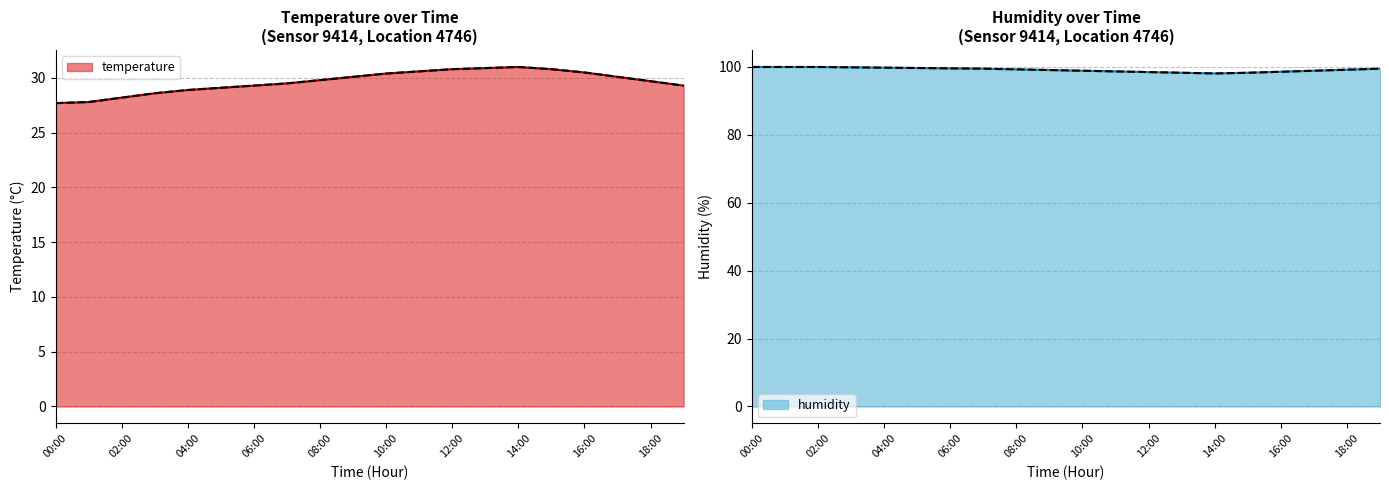

Rank the series by their average value, from lowest to highest.

temperature, humidity